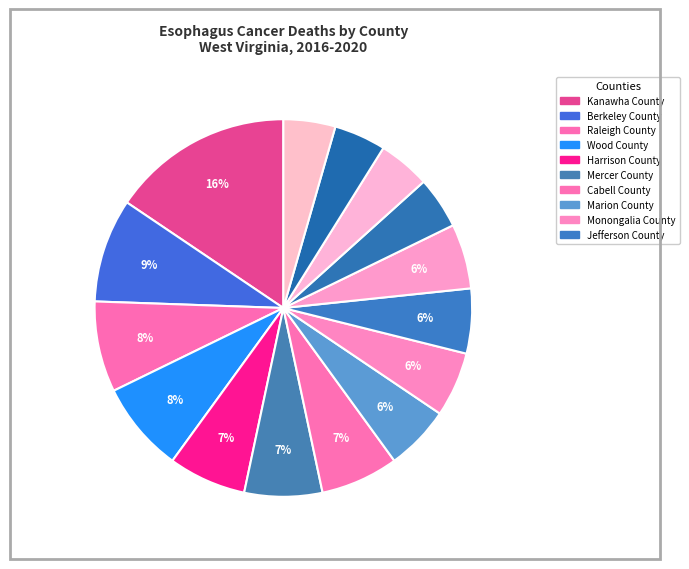

What is the smallest slice in the pie chart?

Putnam County